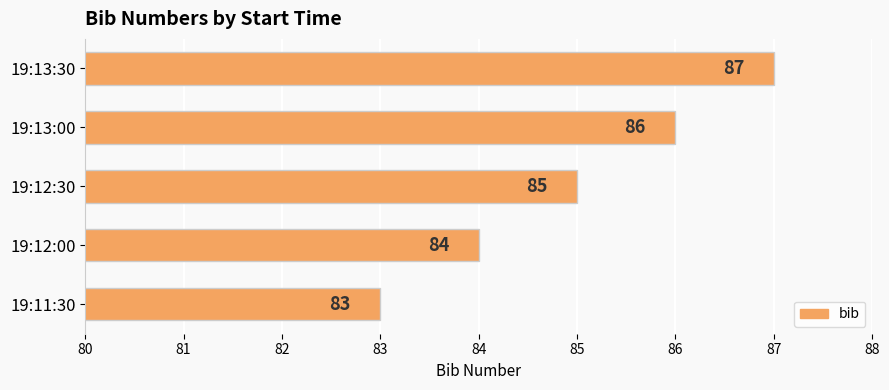

What is the change in value from 19:11:30 to 19:13:30?

+4